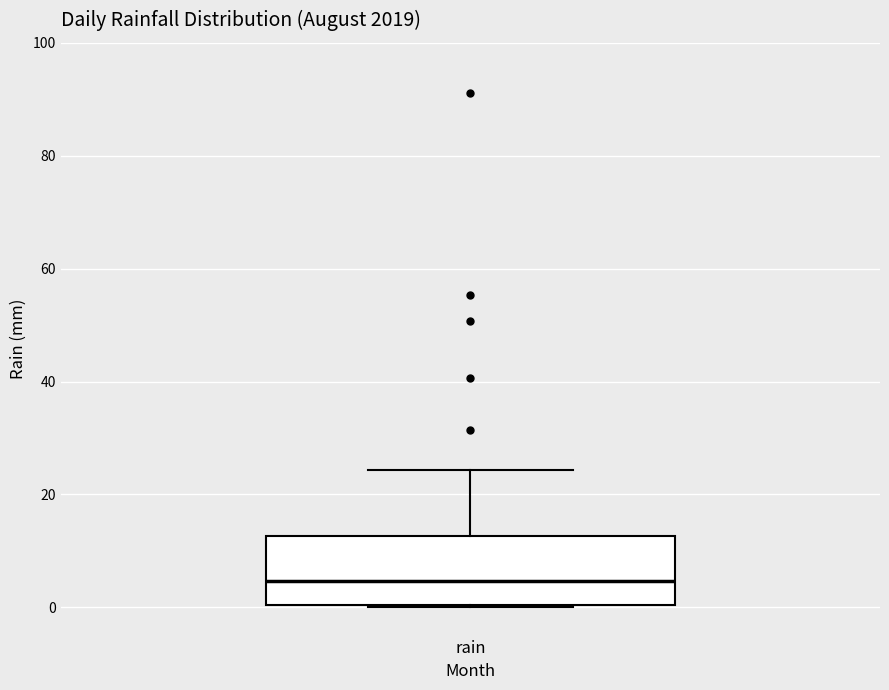

Where is the upper edge of the box for rain on the y-axis? The values are not printed on the chart, so give them approximately, as read against the axis.

12